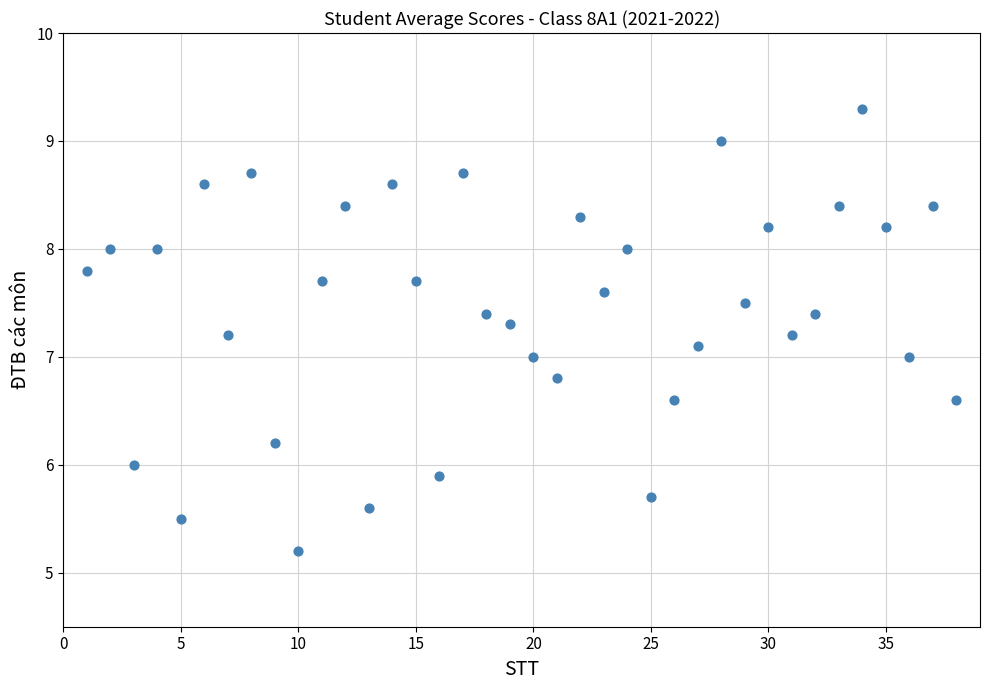

What is the range of X values (max minus min)?

37.0